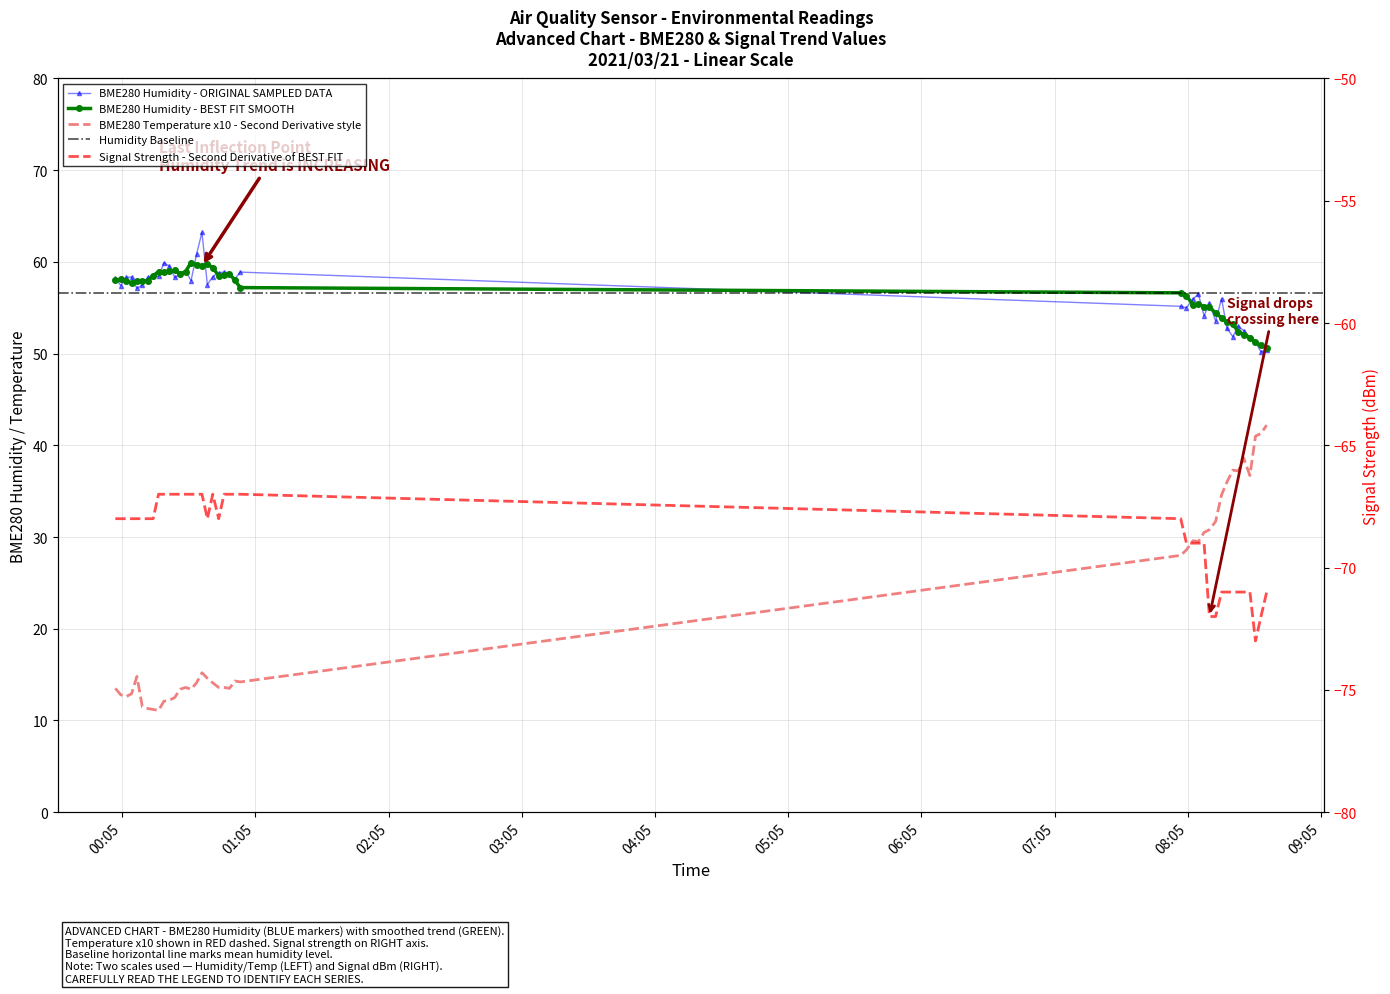

What is the difference between the maximum and minimum values in the BME280_humidity series?

13.0